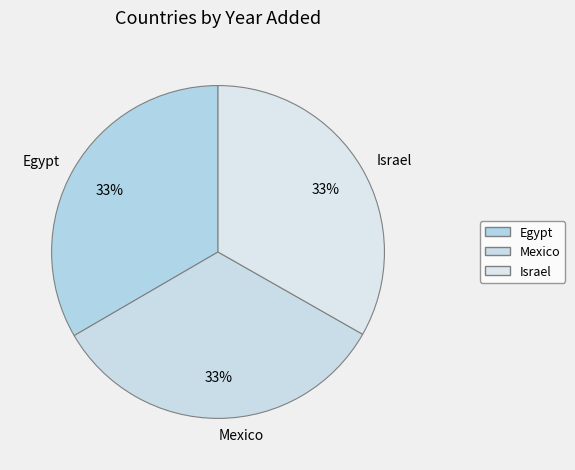

The Mexico slice represents 33% of the pie. True or false?

True